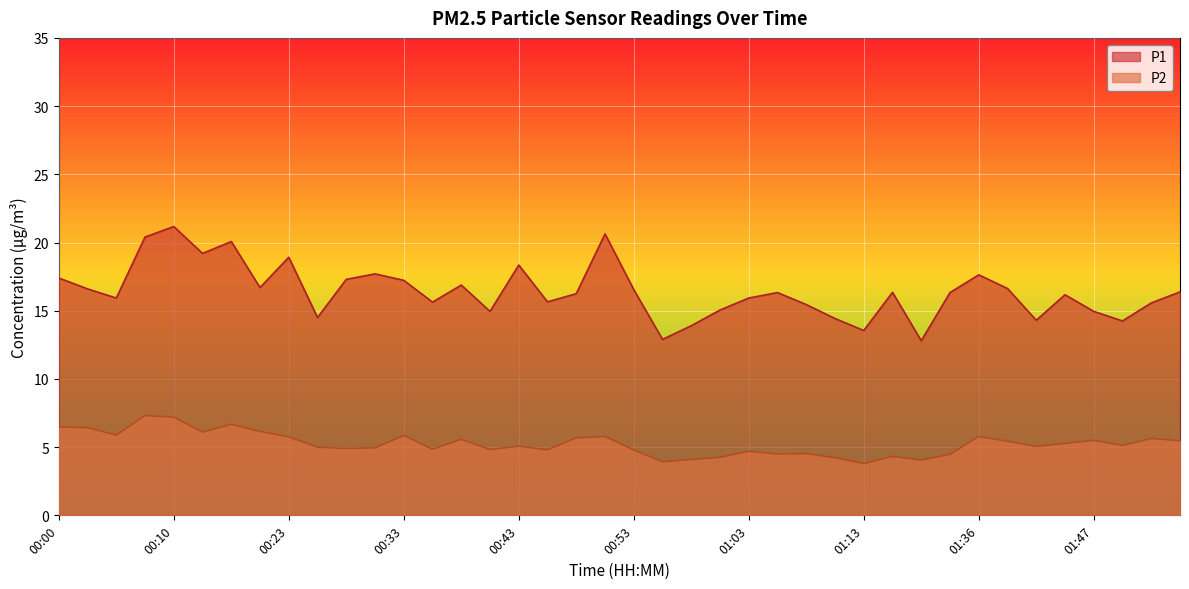

Which has a higher value, 00:18 or 01:55?

00:18